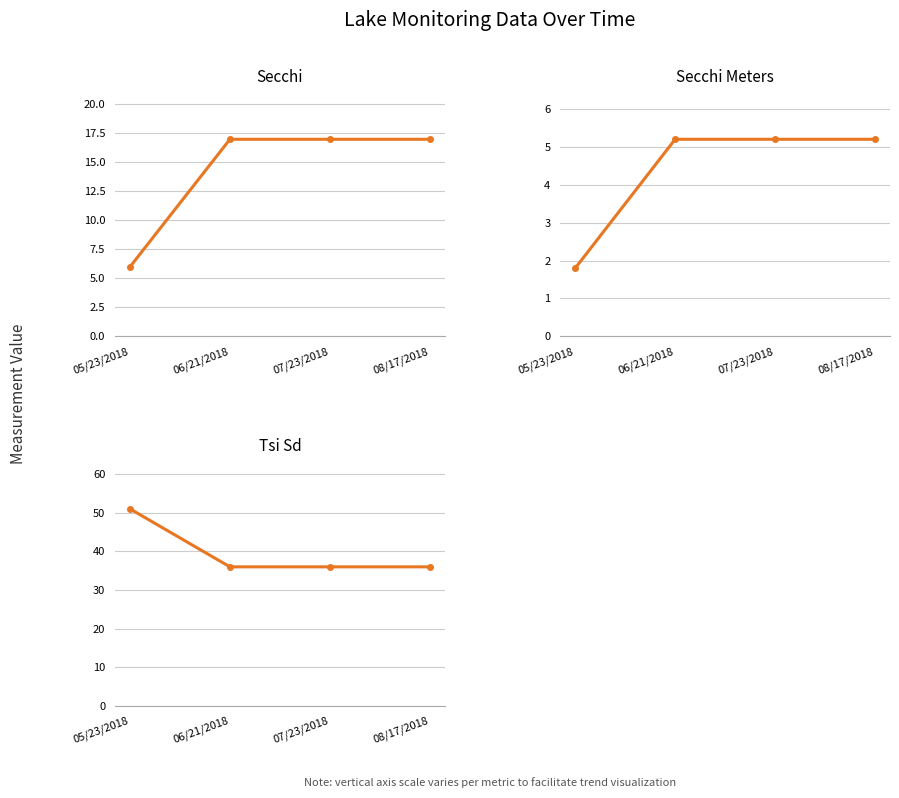

True or false: Tsi Sd has more than 0 interior local peaks.

False